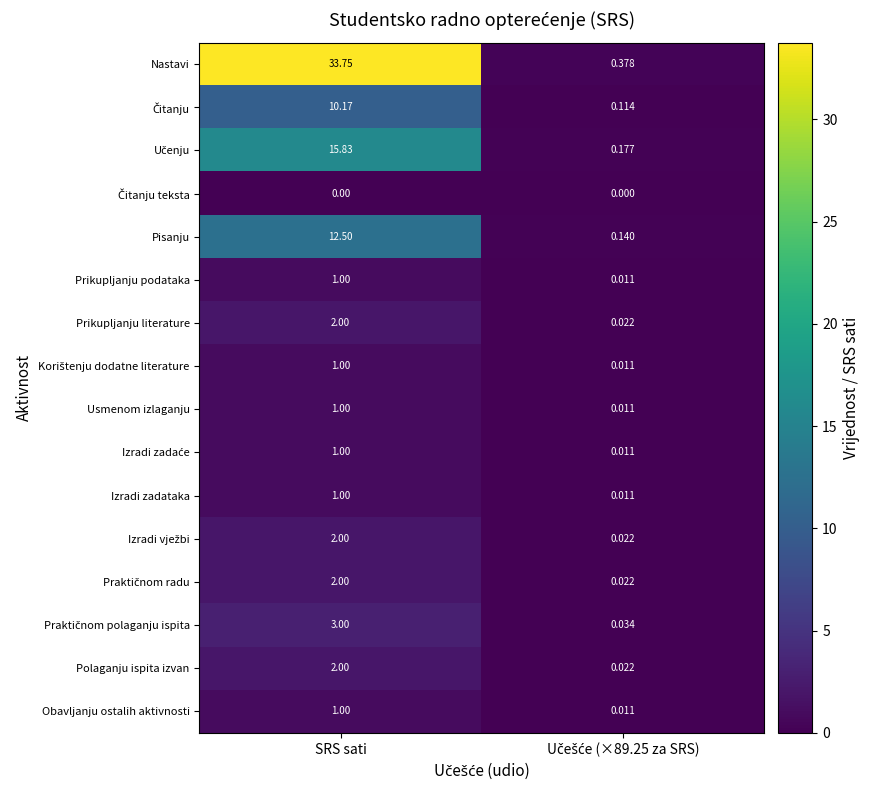

Which category has the highest value in the Usmenom izlaganju series?

SRS sati